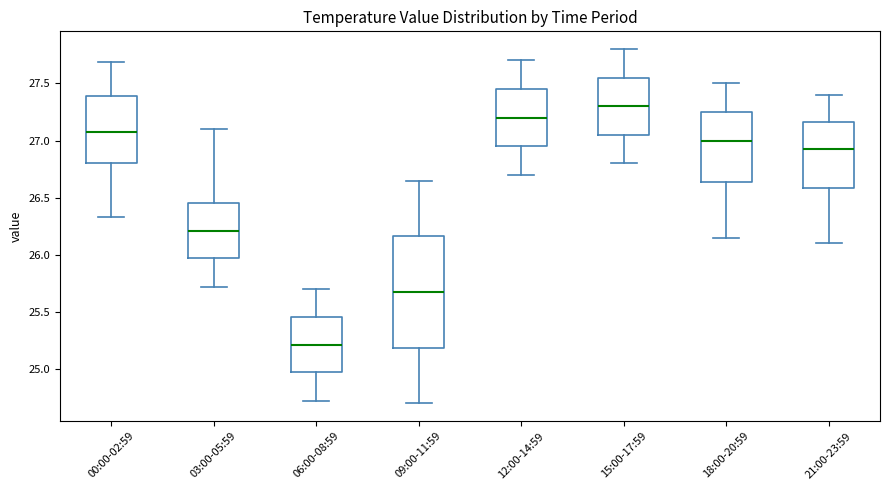

Comparing the boxes themselves (not the whiskers), which one is the tallest?

09:00-11:59